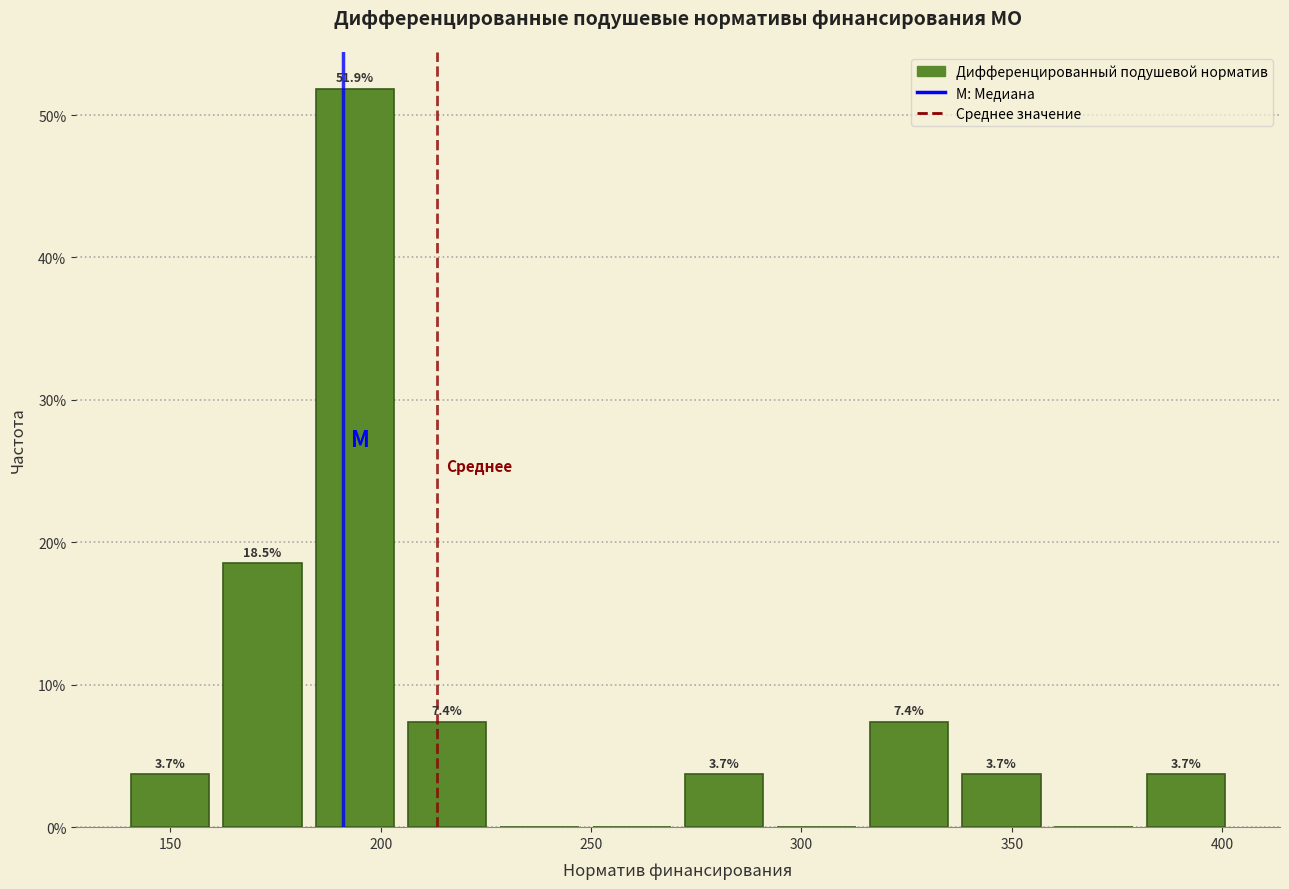

Which range on the x-axis has the tallest bar?

185 to 205